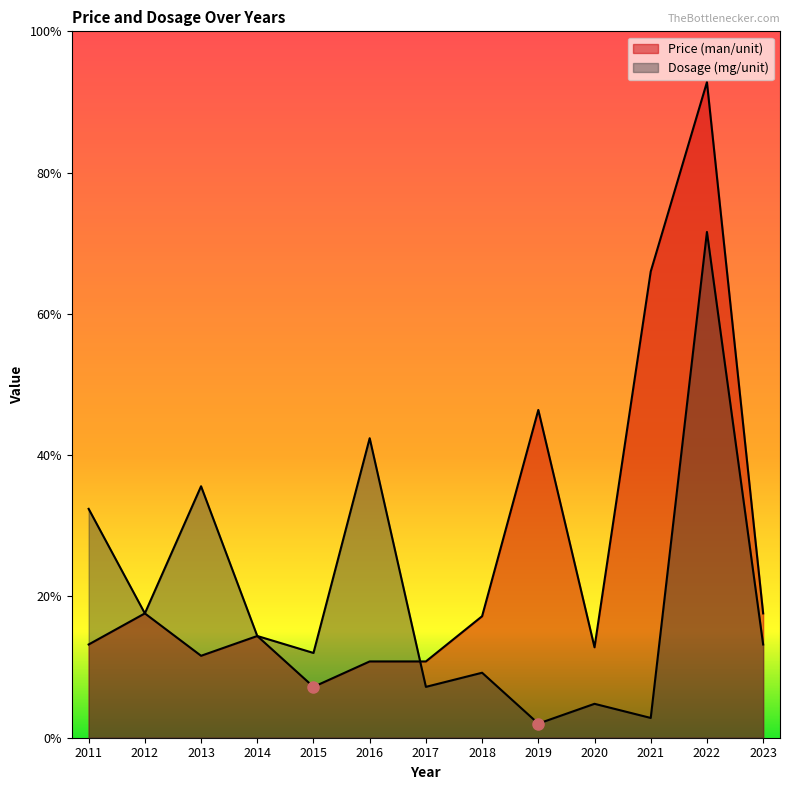

At which label does Dosage (mg/unit) reach its minimum?

2019